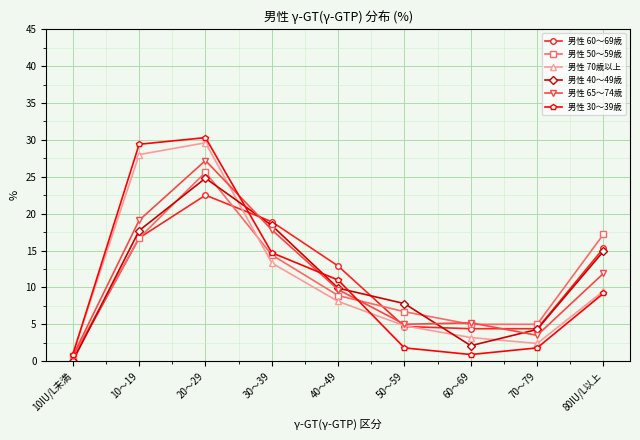

True or false: 男性 30～39歳 has a value of 14.7 at 30～39.

True